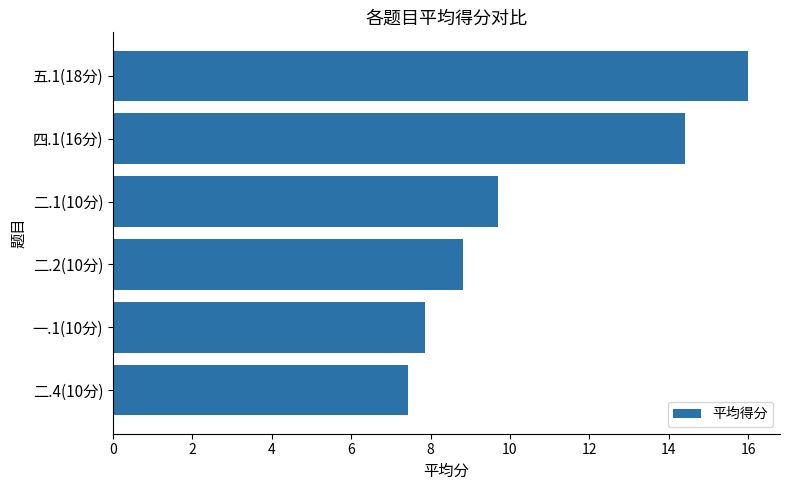

What is the label of the 2nd bar from the bottom?

一.1(10分)